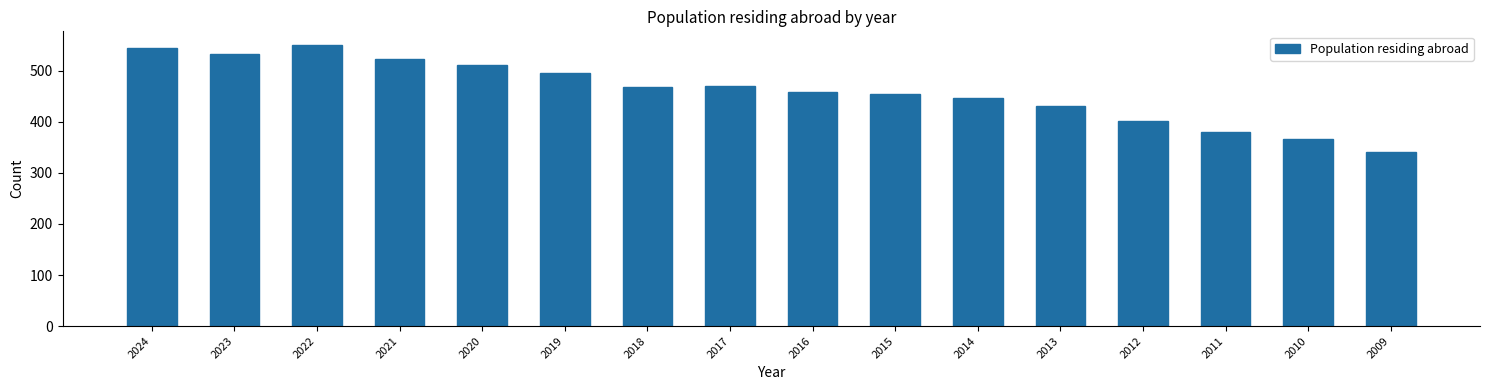

What is the value of the 7th bar from the left?

469